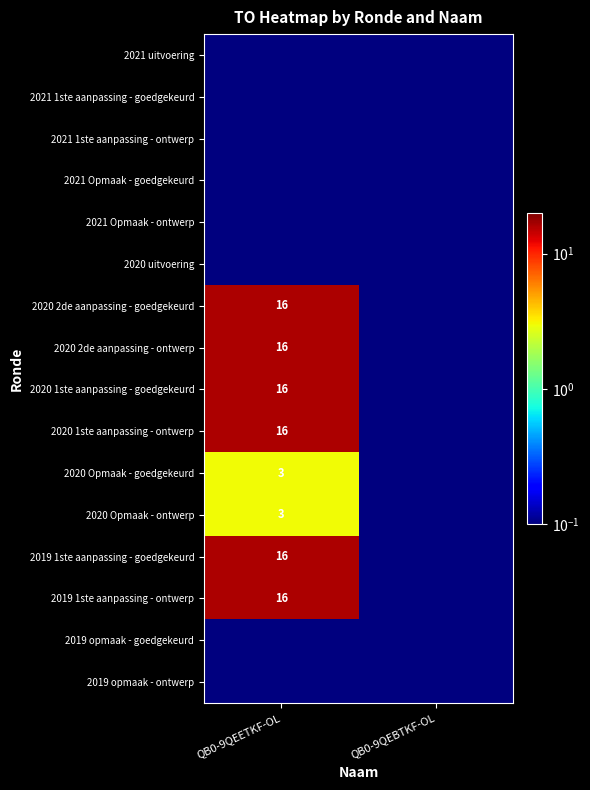

What is the average value of the 2019 1ste aanpassing - goedgekeurd series?

8.1